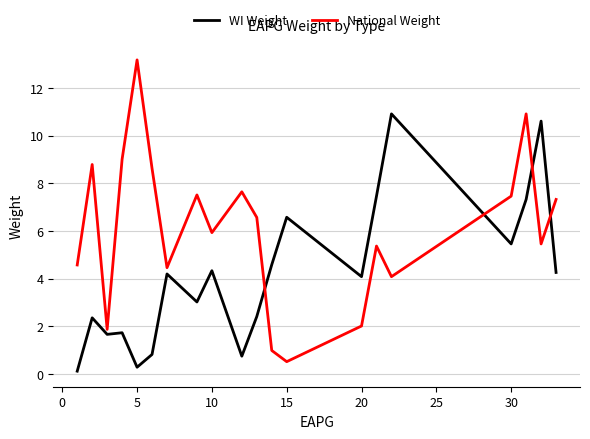

What is the maximum value for National Weight?

13.2